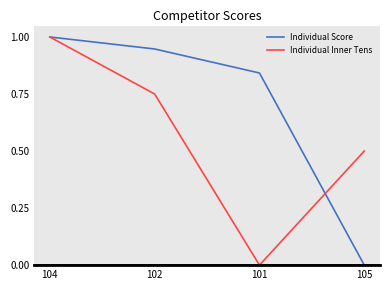

At how many categories does at least one series exceed 0?

4